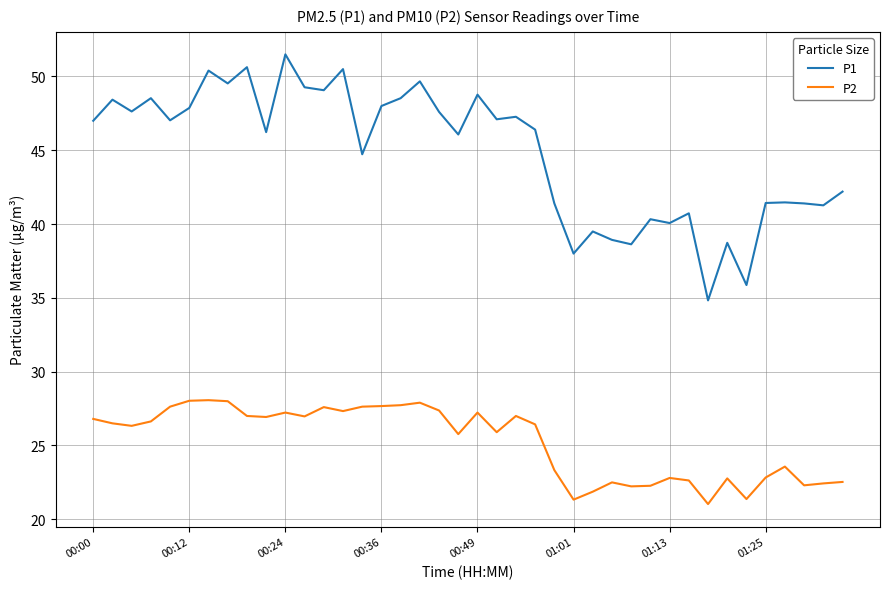

List the series in order of their peak value, lowest first.

P2, P1